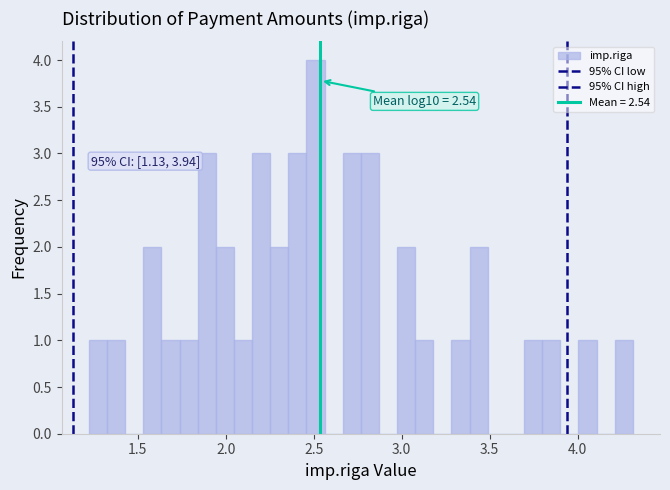

Read against the x-axis, roughly where is the centre of the tallest bar?

2.50